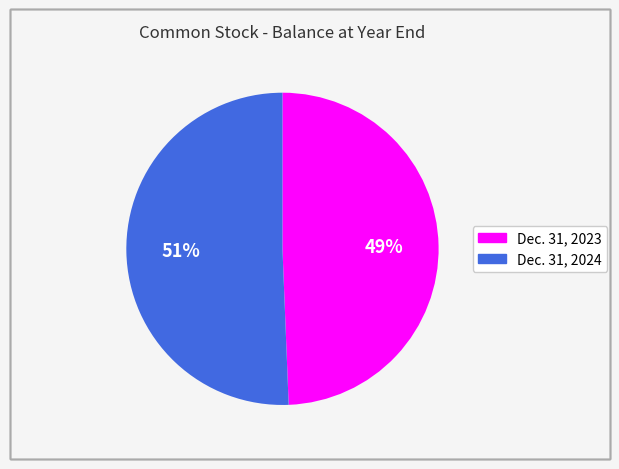

Combined, do Dec. 31, 2023 and Dec. 31, 2024 account for over 50%?

Yes